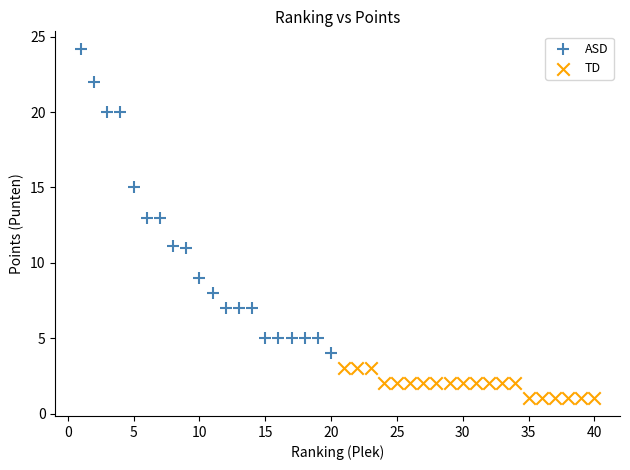

Which series contains the highest Y value?

ASD